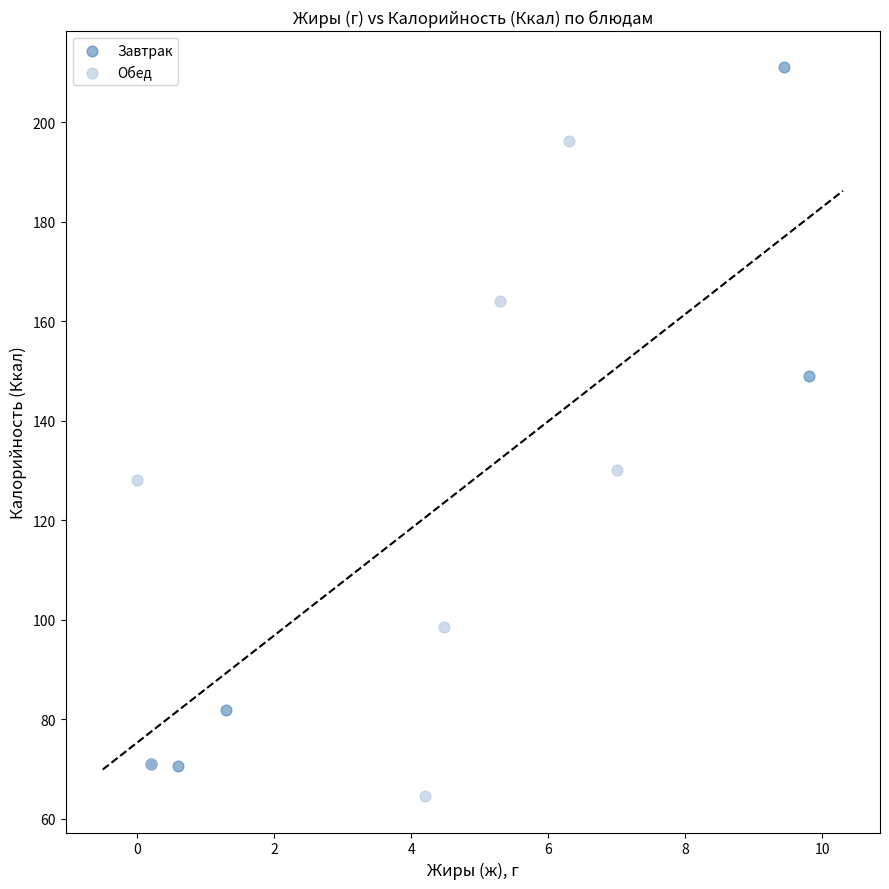

Which series reaches the maximum Y coordinate?

Завтрак